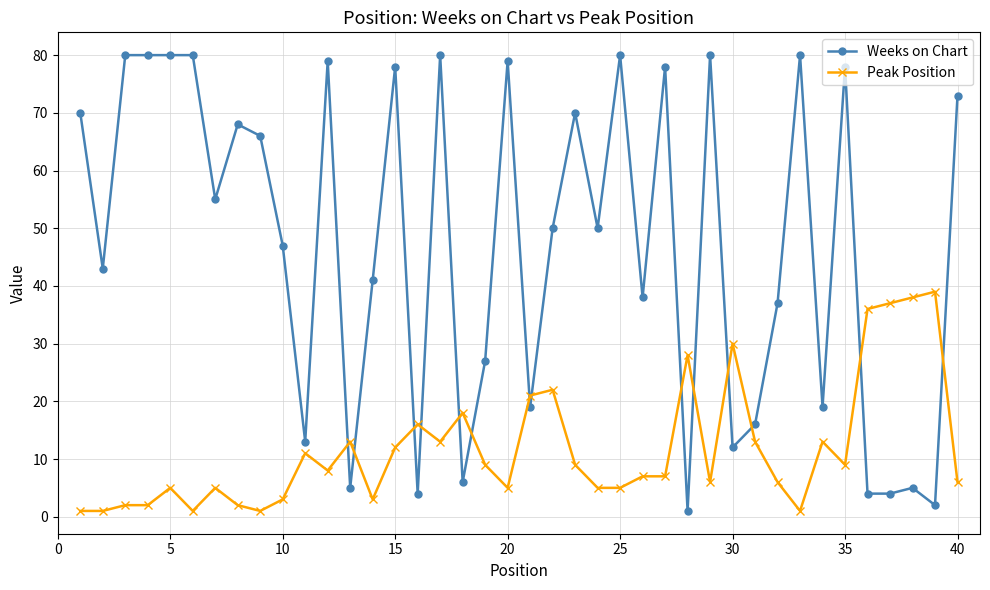

Which series has the largest range (max minus min)?

Weeks on Chart